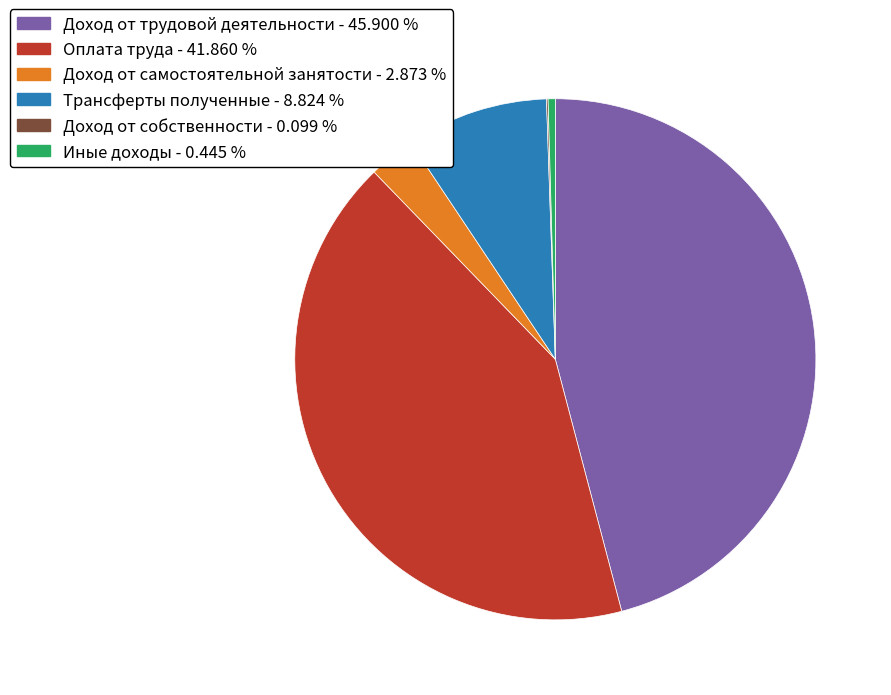

Does any single category account for the majority?

No